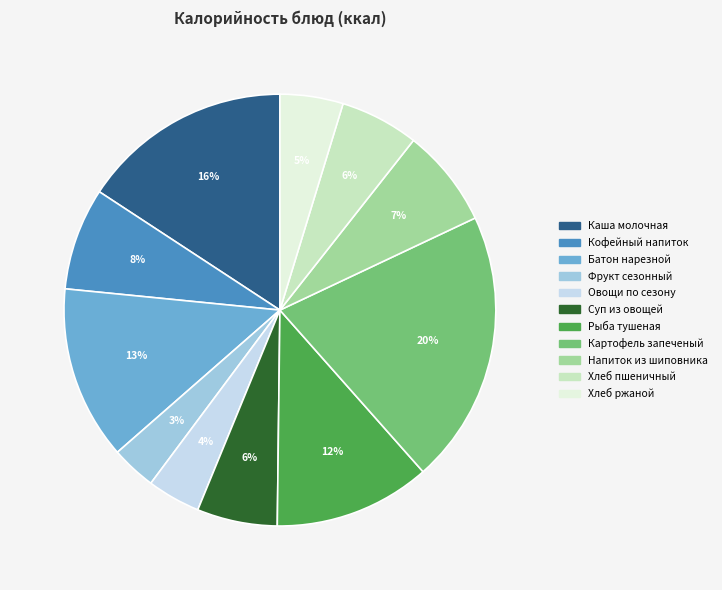

To the nearest percent, what is the difference between the largest and smallest slice percentages?

17%